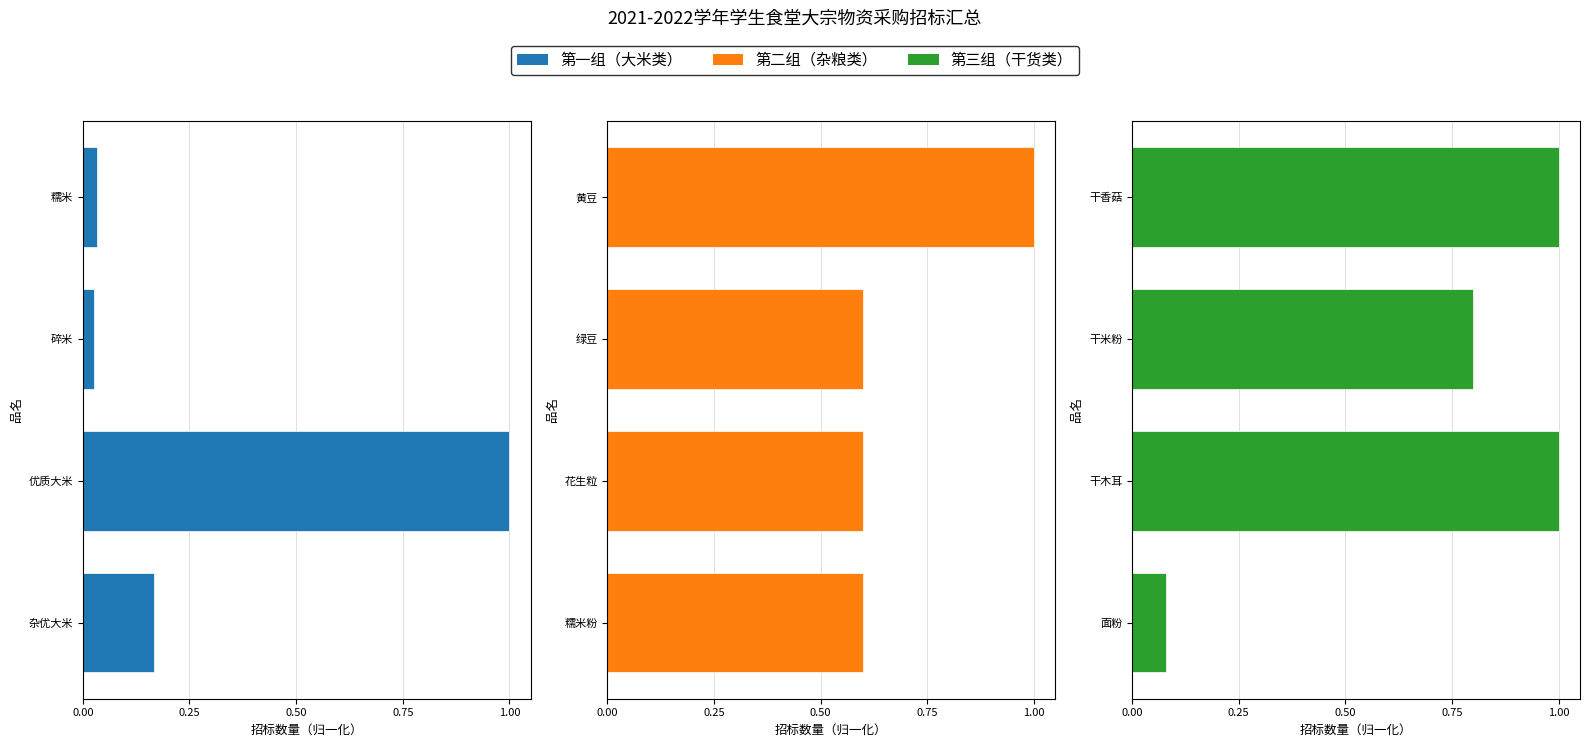

Rank the series by their maximum value, from lowest to highest.

第一组, 第二组, 第三组